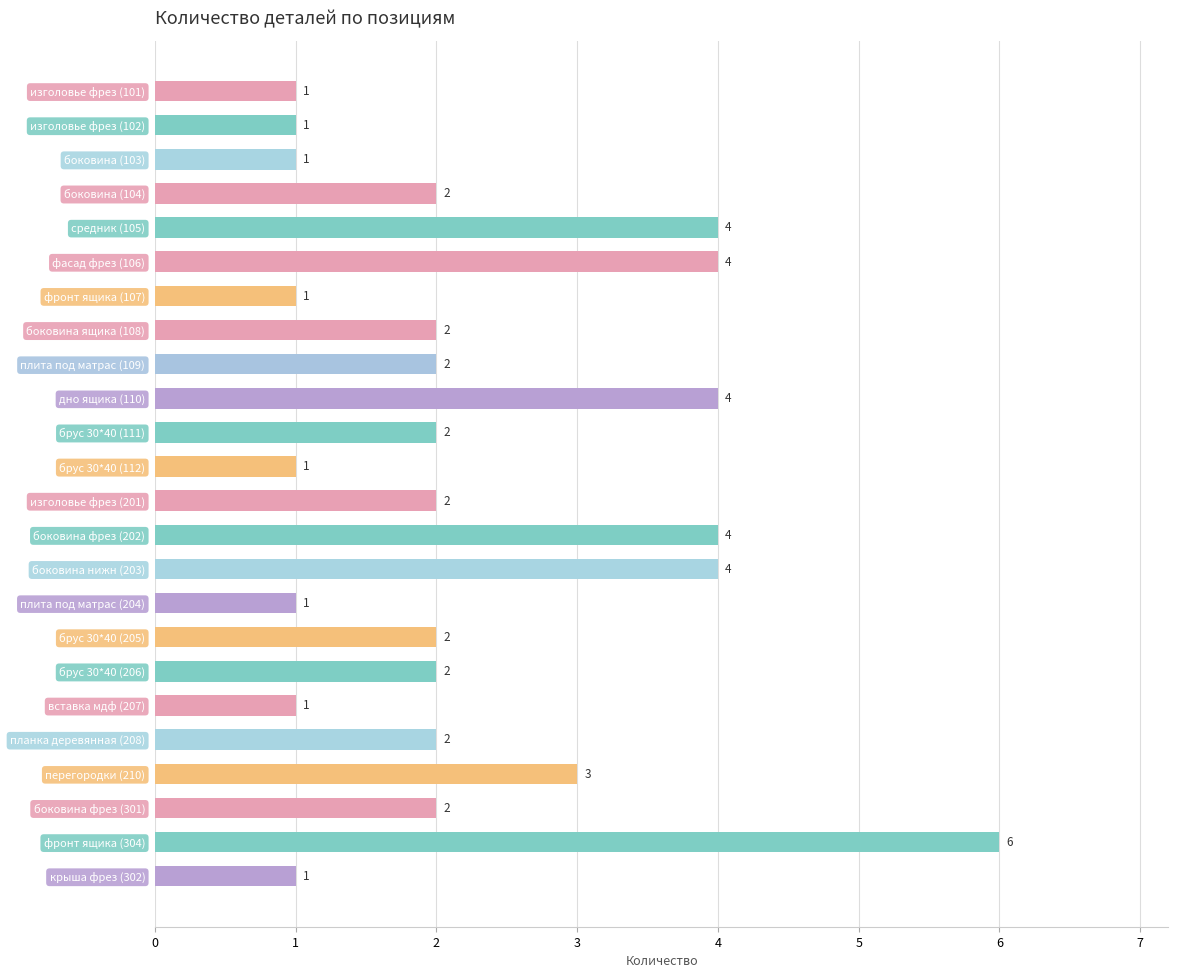

How many values are between 1 and 4?

23